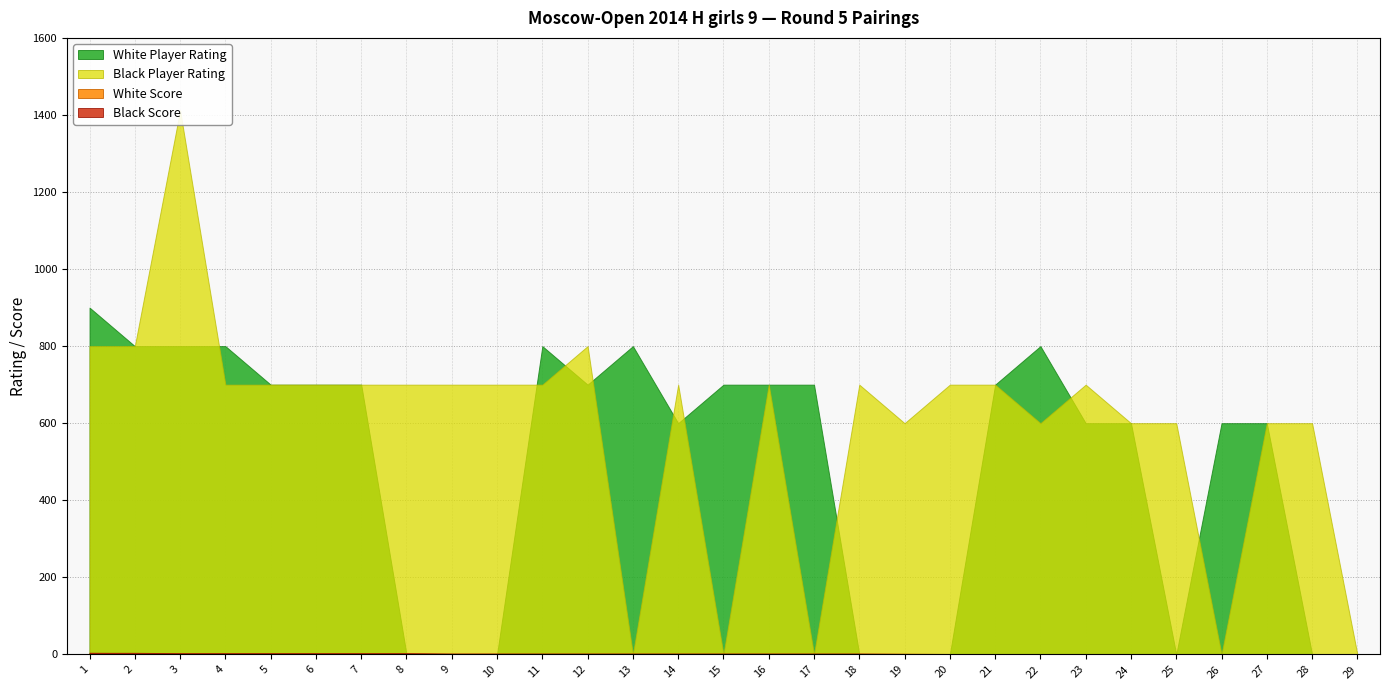

Is the value of Black Score at 19 greater than the value of Black Player Rating at 6?

No